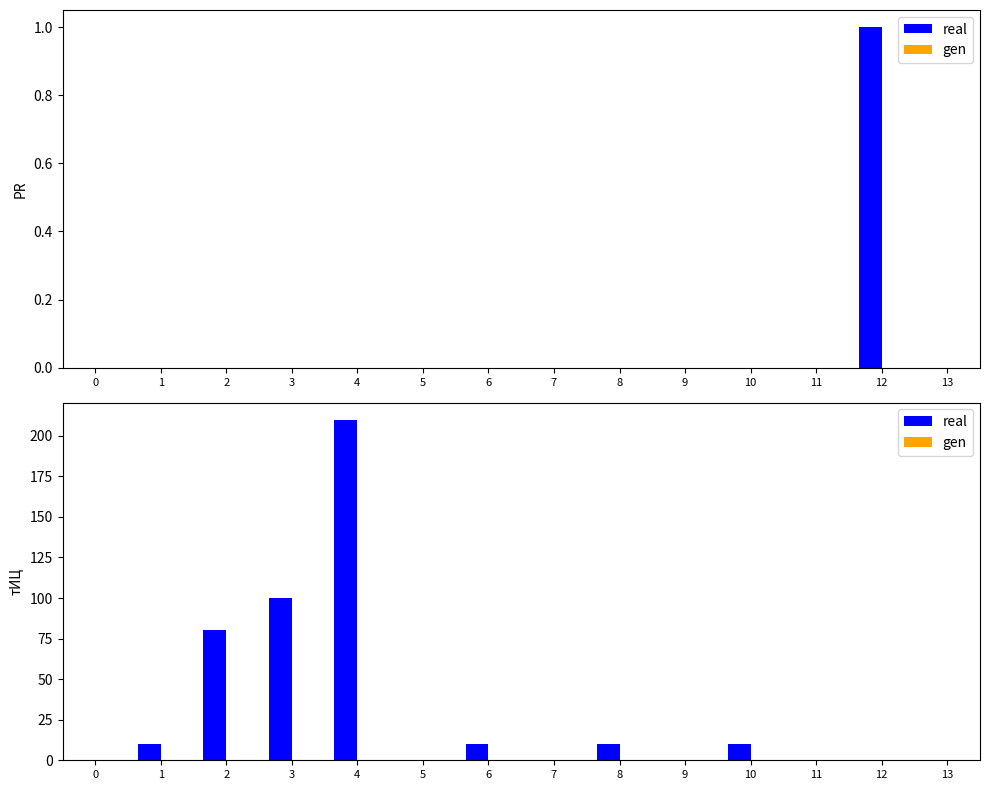

What is the highest value of the real series?

210